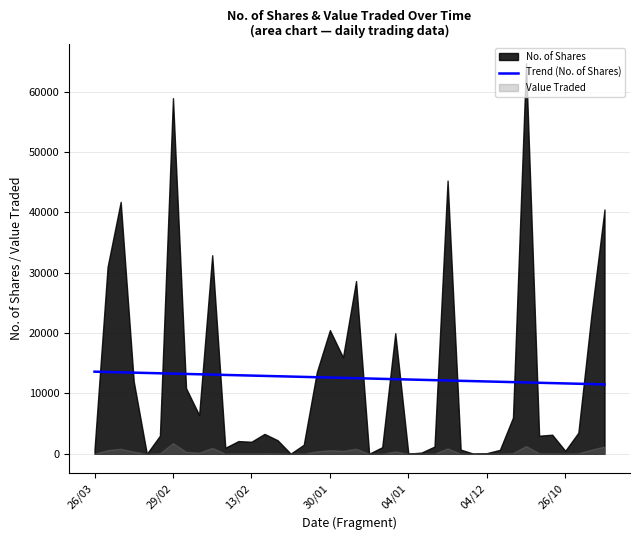

What is the change in value from 22 to 32?

-541.8